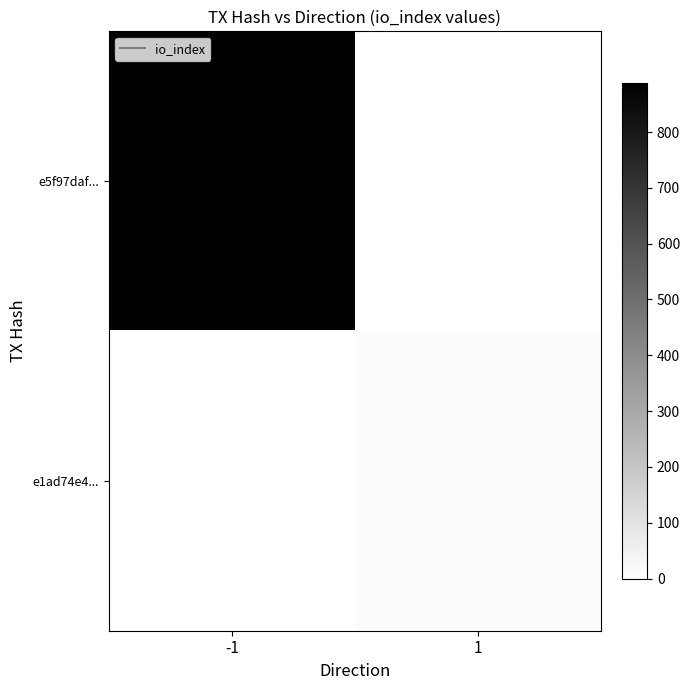

Reading left to right, what are all the values shown in this chart?

e5f97daf...: -1=887	1=0
e1ad74e4...: -1=0	1=11